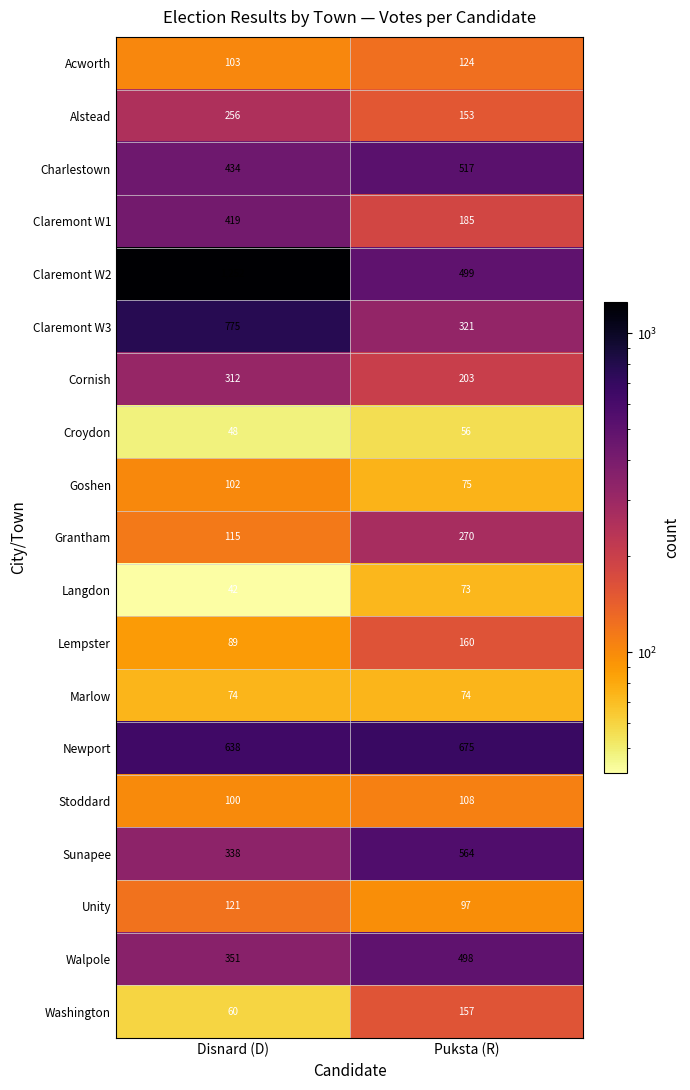

At how many categories does at least one series exceed 251?

2